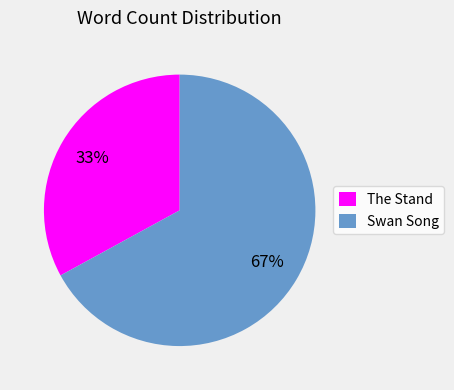

Between The Stand and Swan Song, which is larger?

Swan Song